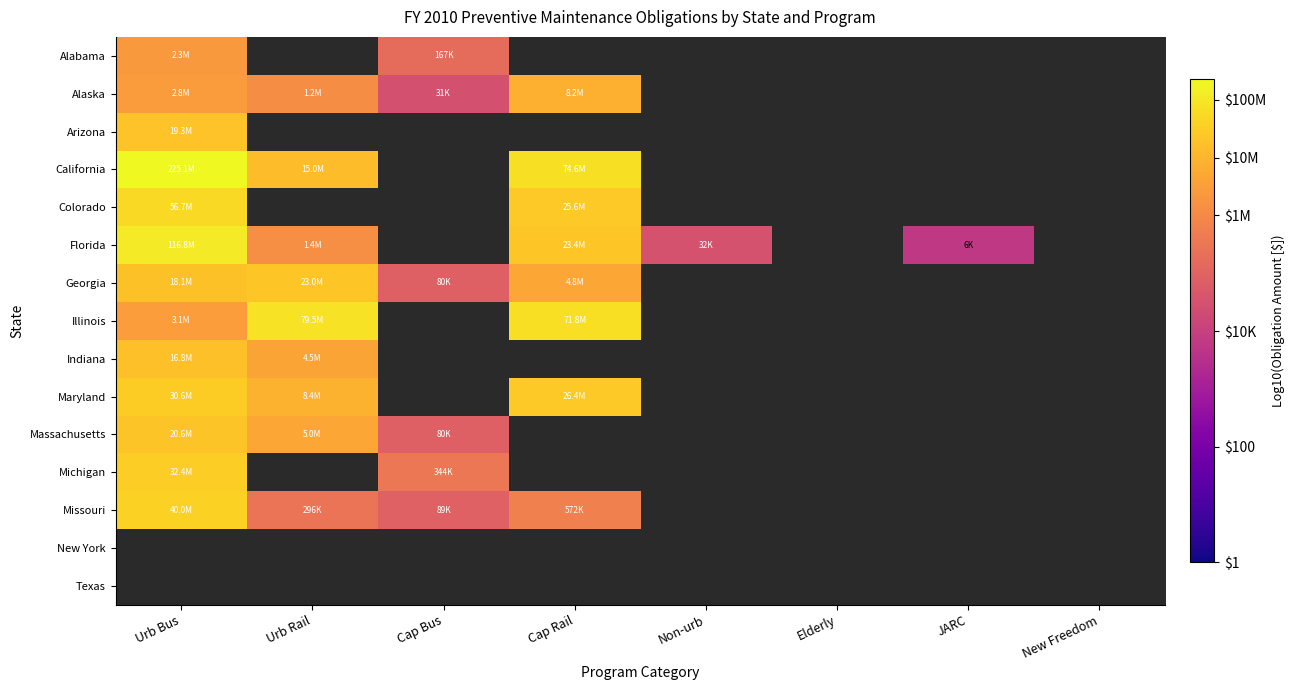

True or false: Florida has a value of 5.5 at JARC.

False